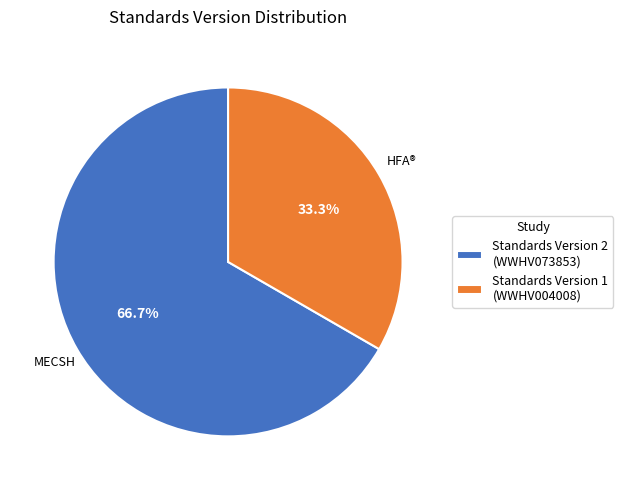

How many slices are in this pie chart?

2